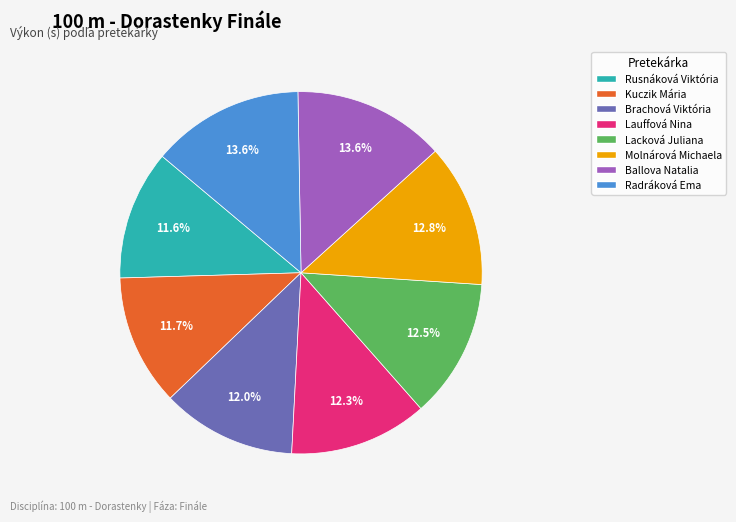

How many segments does this pie chart have?

8